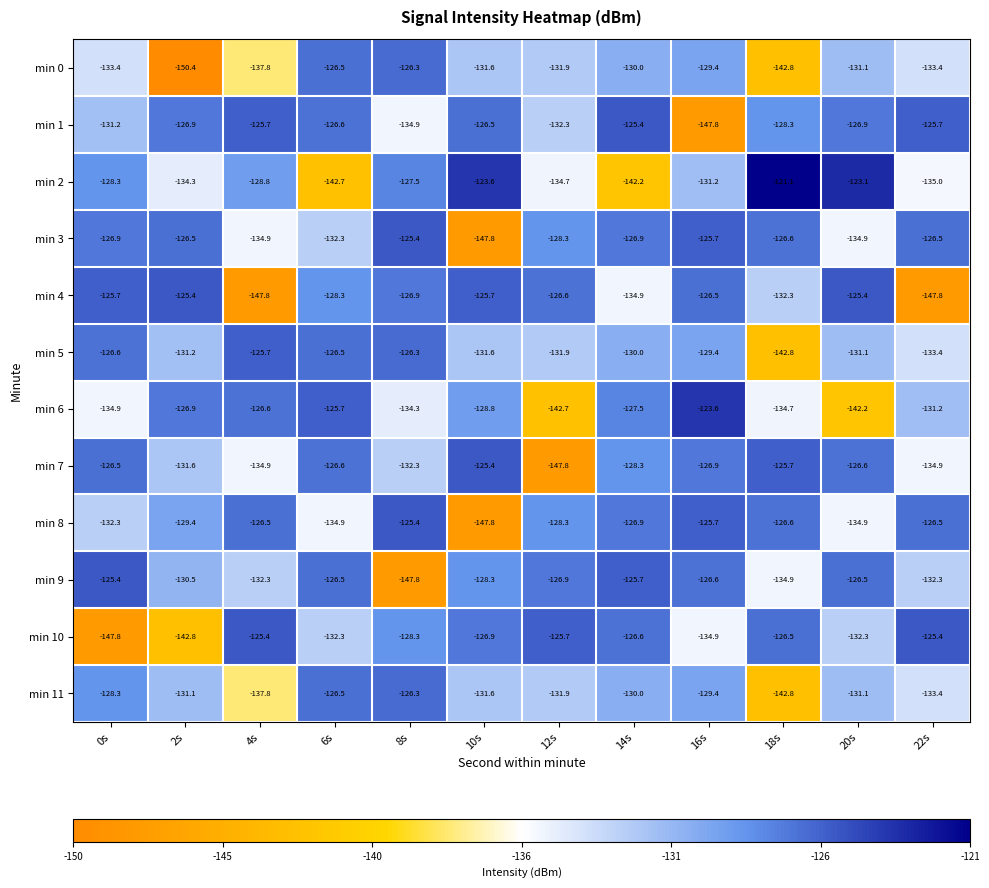

True or false: min 3 has a value of -126.5 at 22s.

True